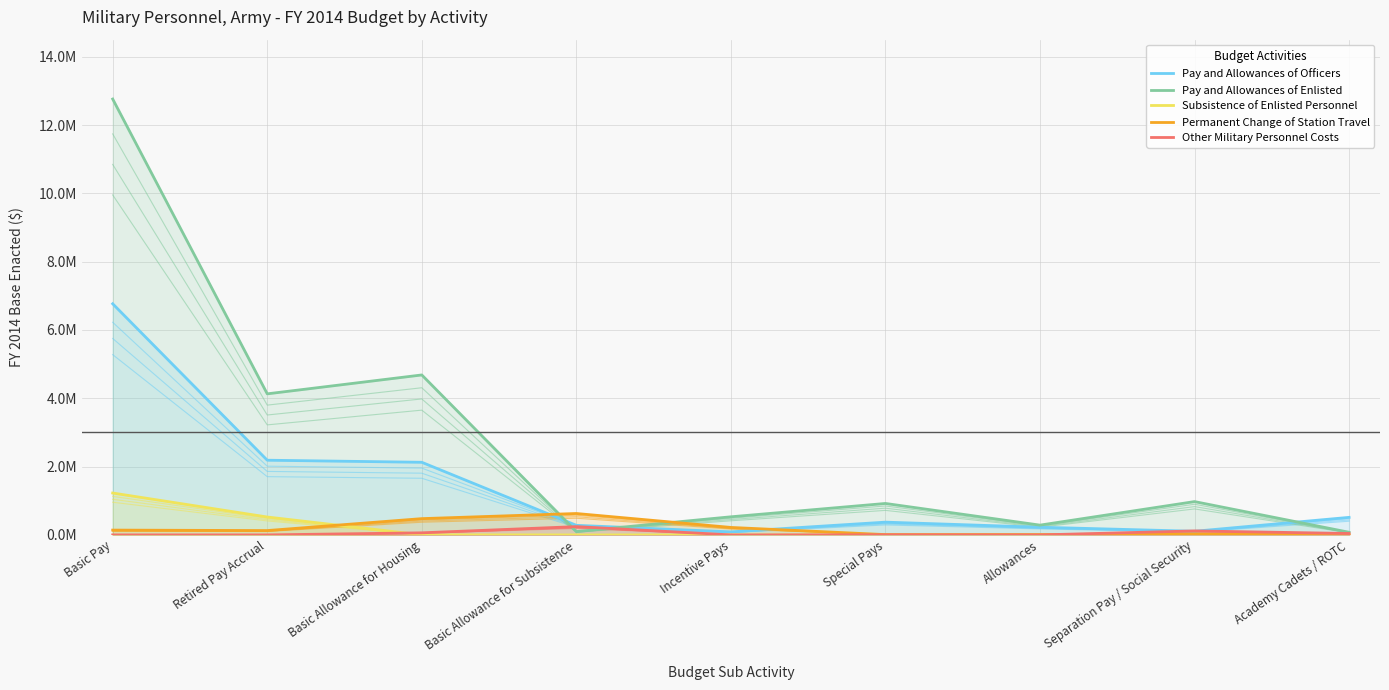

Between Basic Pay and Basic Allowance for Subsistence, which is larger?

Basic Pay